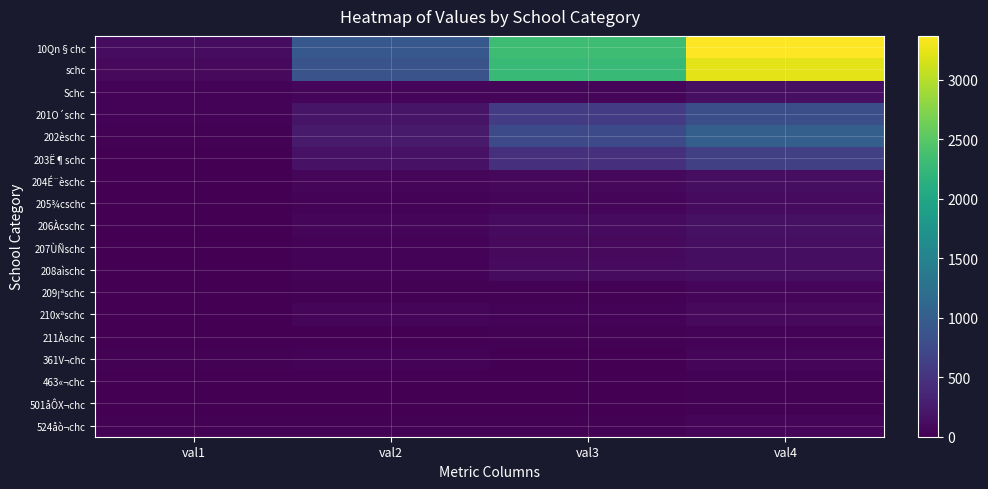

Rank the series at val2 from highest to lowest value.

10Qn§chc, schc, 202èschc, 201O´schc, 203Ë¶schc, Schc, 204É¨èschc, 210xªschc, 206Àcschc, 207ÙÑschc, 205¾cschc, 361V¬chc, 208aìschc, 209¡ªschc, 524åò¬chc, 211Àschc, 463«¬chc, 501åÔX¬chc